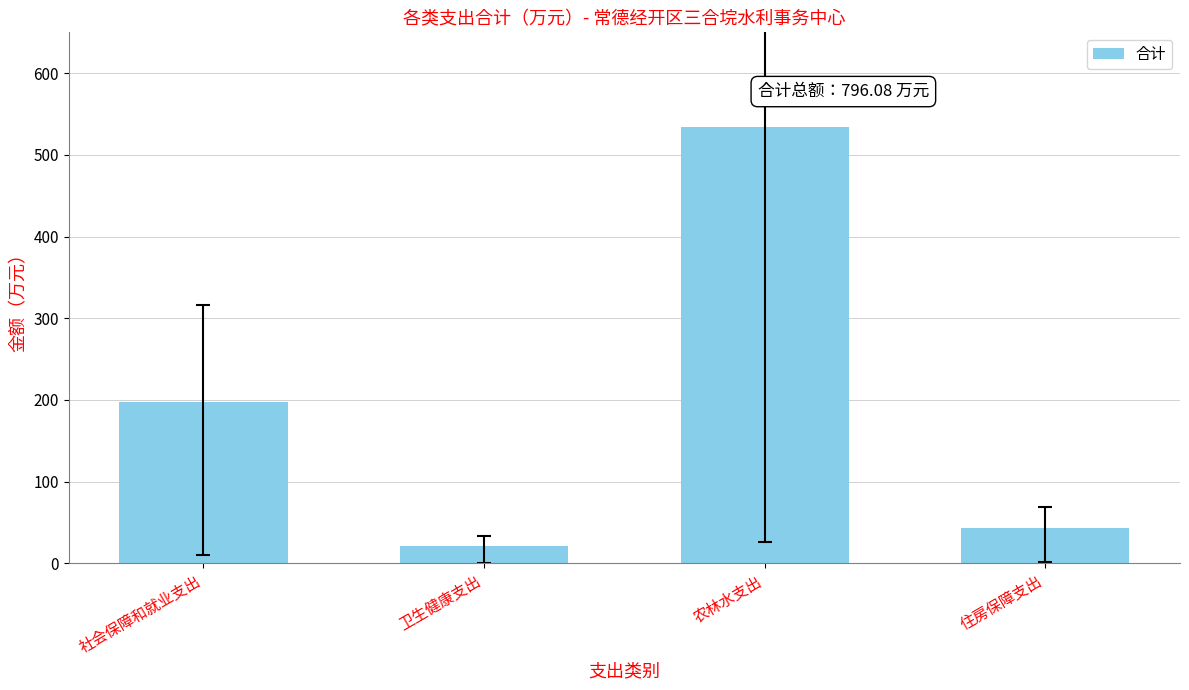

How many data points does each series have?

4